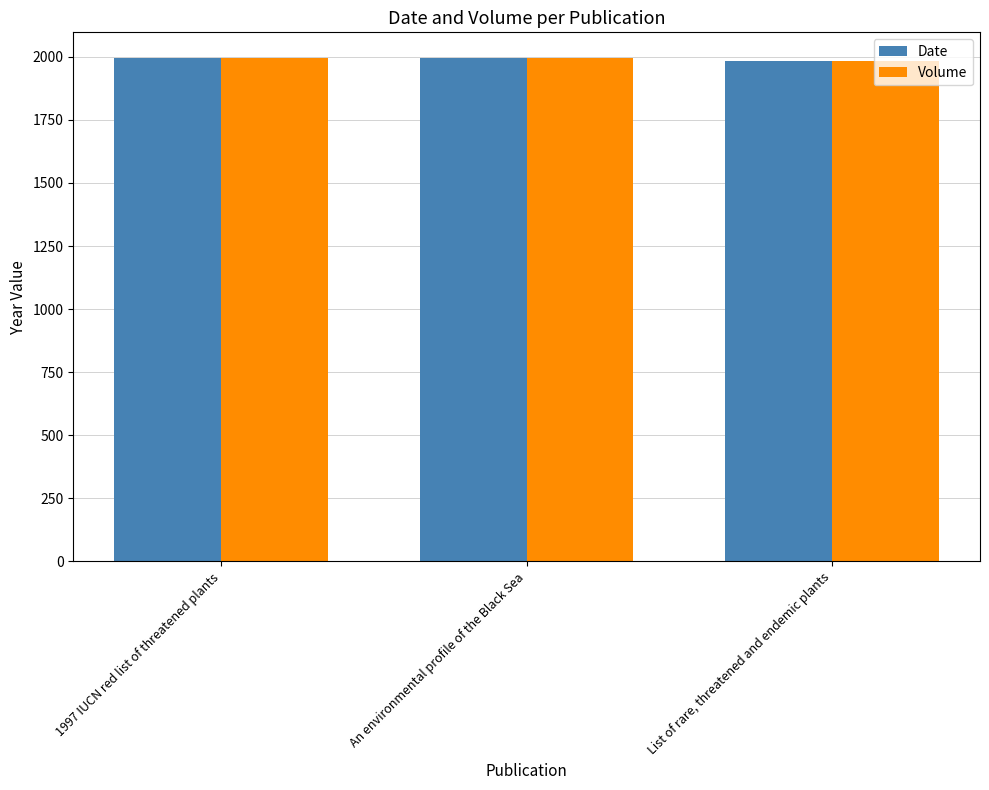

What is the sum of all Volume values?

5977